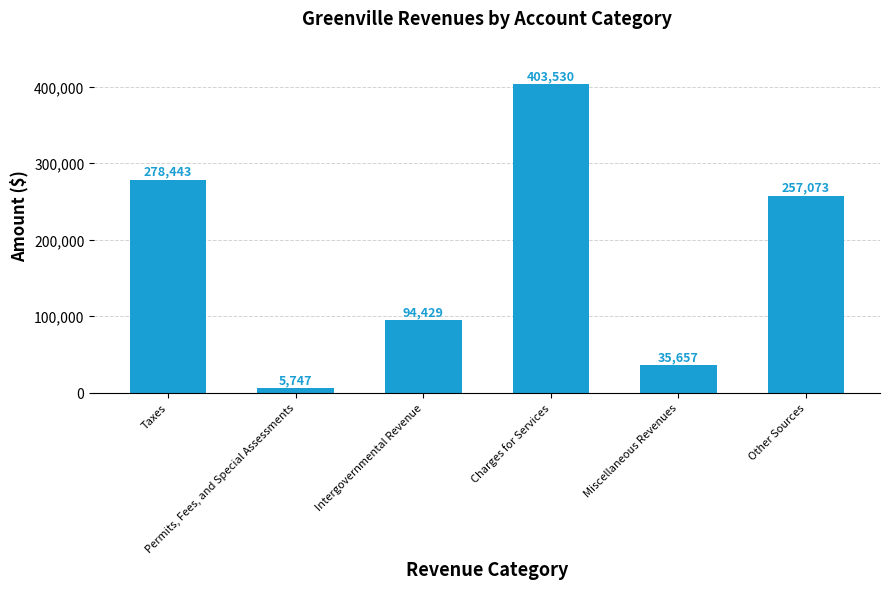

Which has a higher value, Taxes or Miscellaneous Revenues?

Taxes